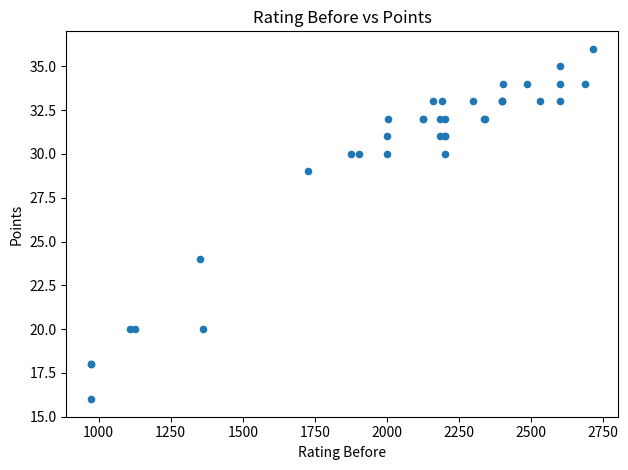

What Y value in the scatter plot is closest to 26?

24